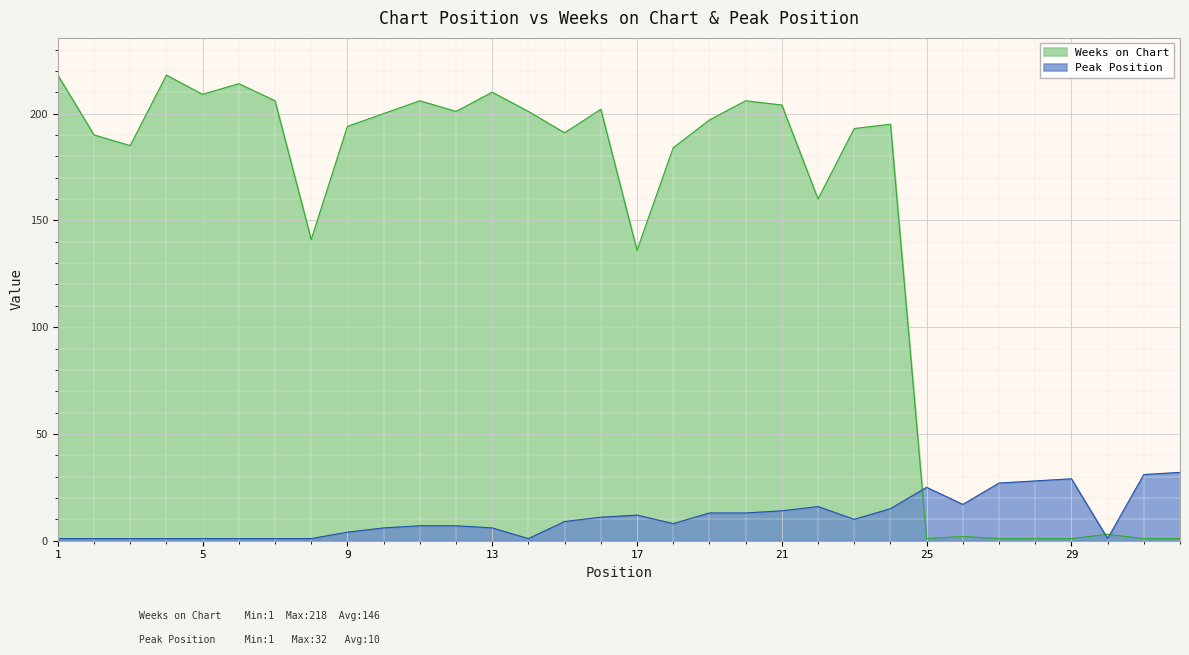

Is the value of Weeks on Chart at 9 greater than the value of Peak Position at 29?

Yes